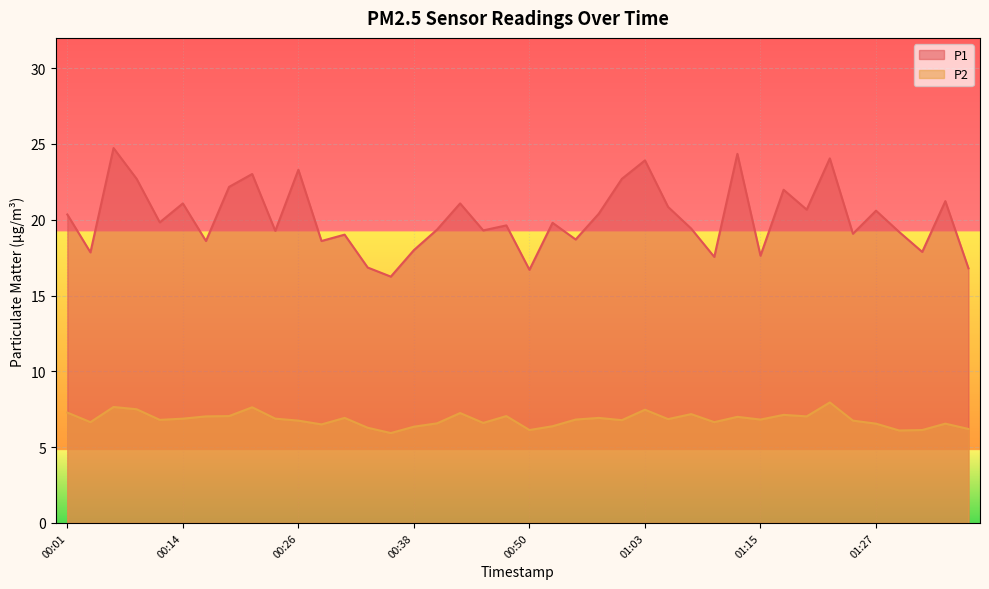

Which category has the highest value in the P1 series?

00:06